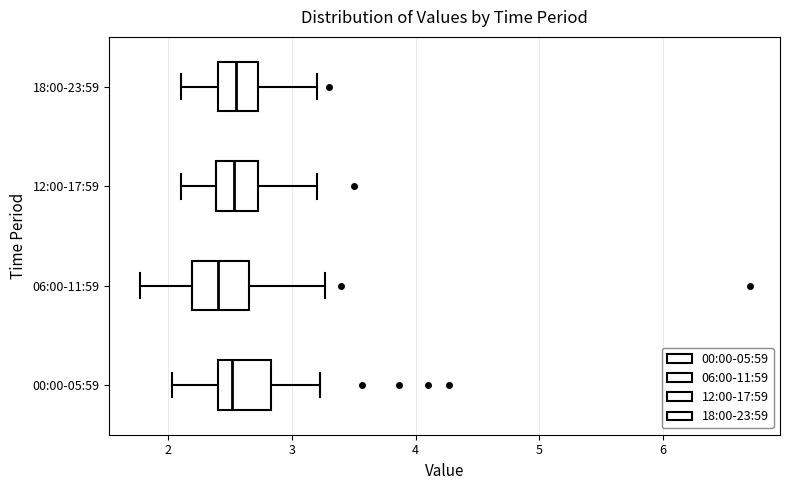

Which box's median line is the furthest to the left?

06:00-11:59